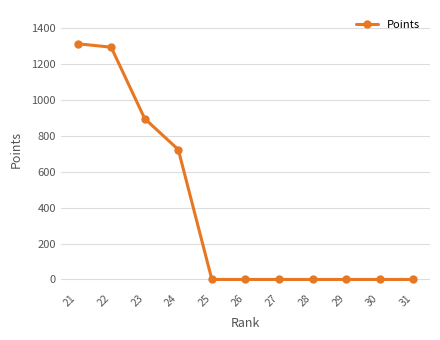

Reading left to right, what are all the values shown in this chart?

1312	1293	895	723	0	0	0	0	0	0	0